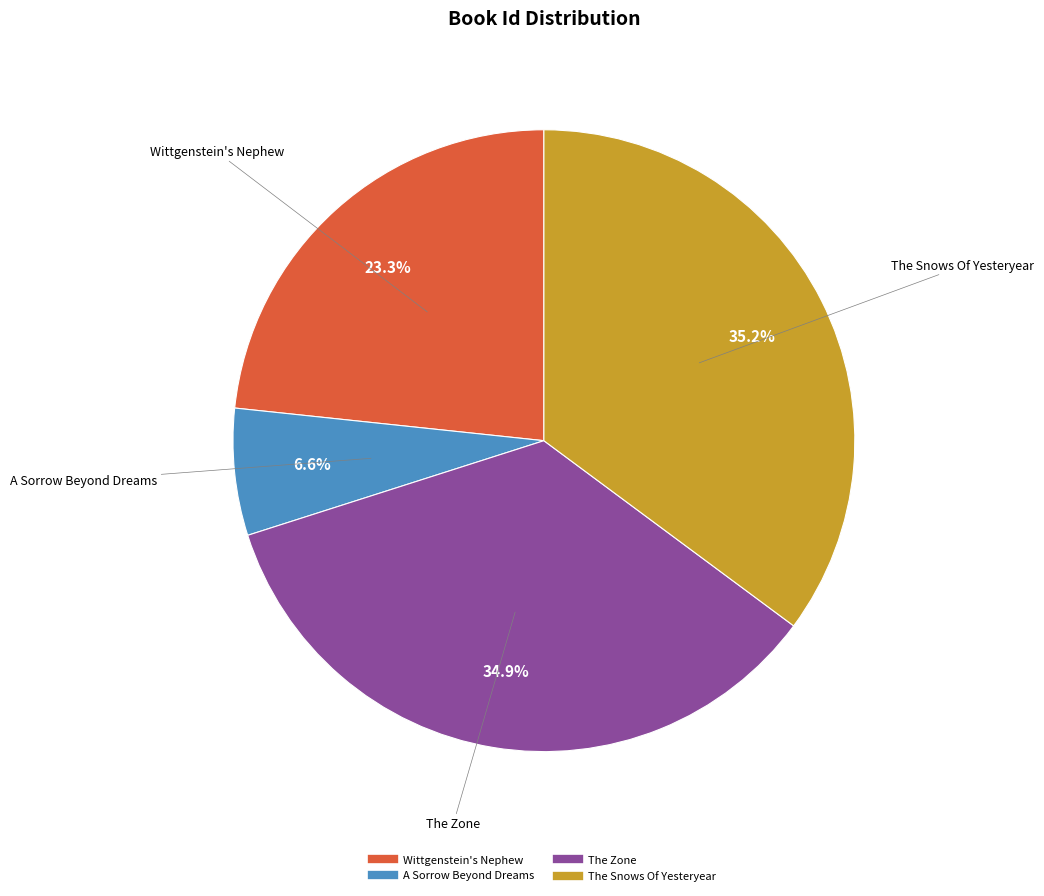

Is it true that Wittgenstein's Nephew is 23% of the pie?

True